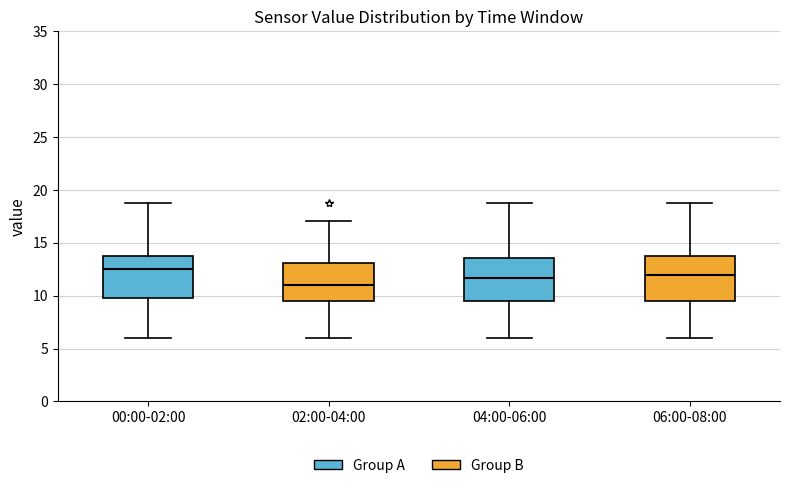

Where does the median line of the box for 04:00-06:00 sit on the y-axis? The values are not printed on the chart, so give them approximately, as read against the axis.

11.5